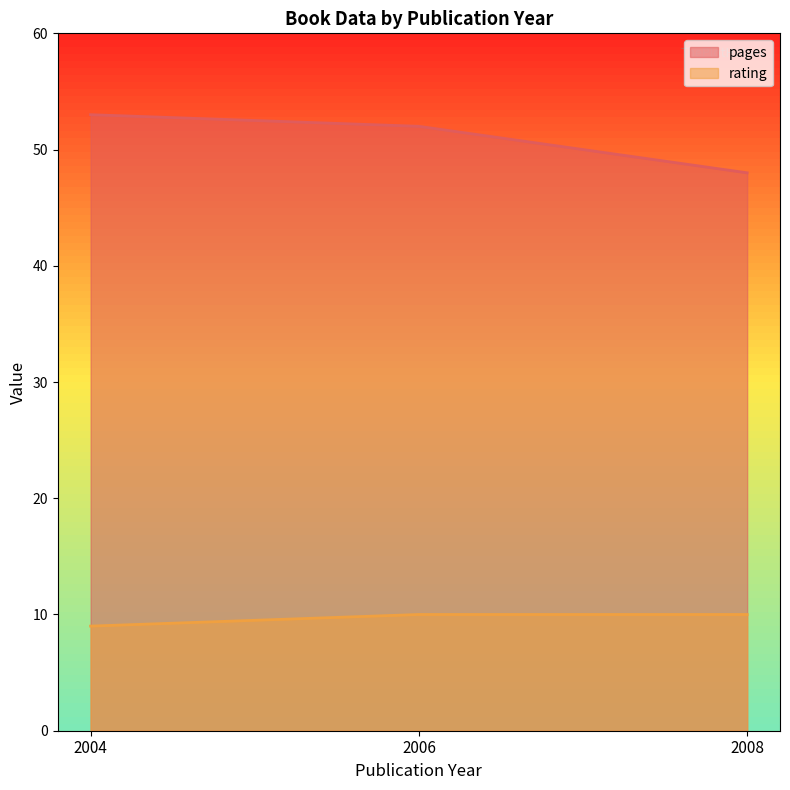

What is the difference between the highest and lowest values at 2004?

44